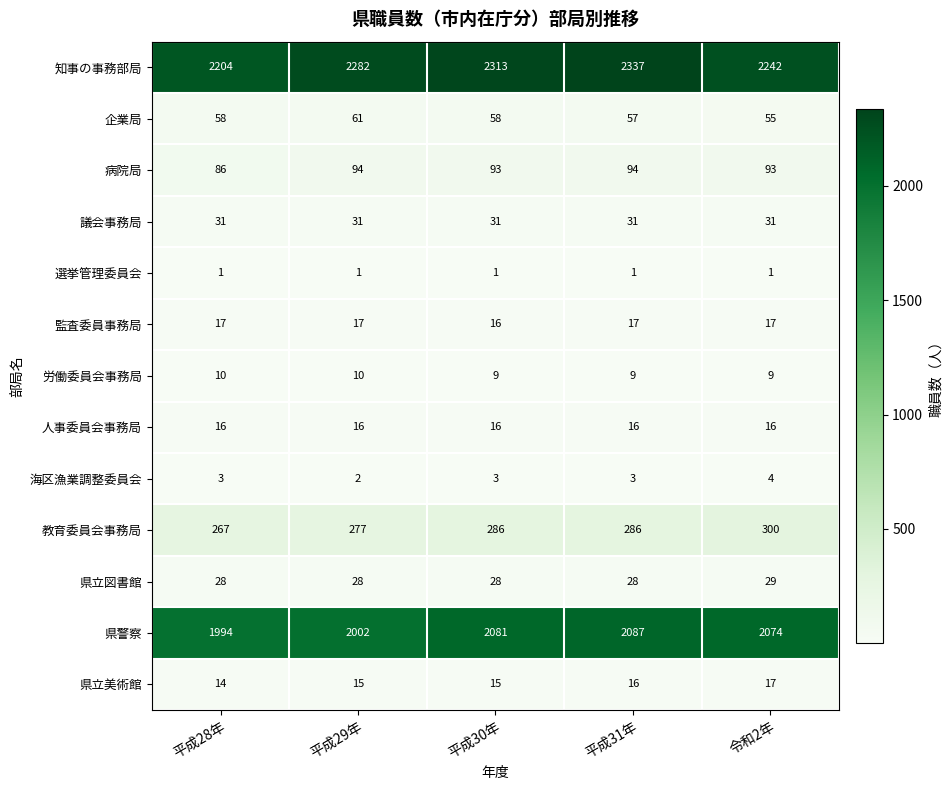

Which category has the highest value across all series?

平成31年